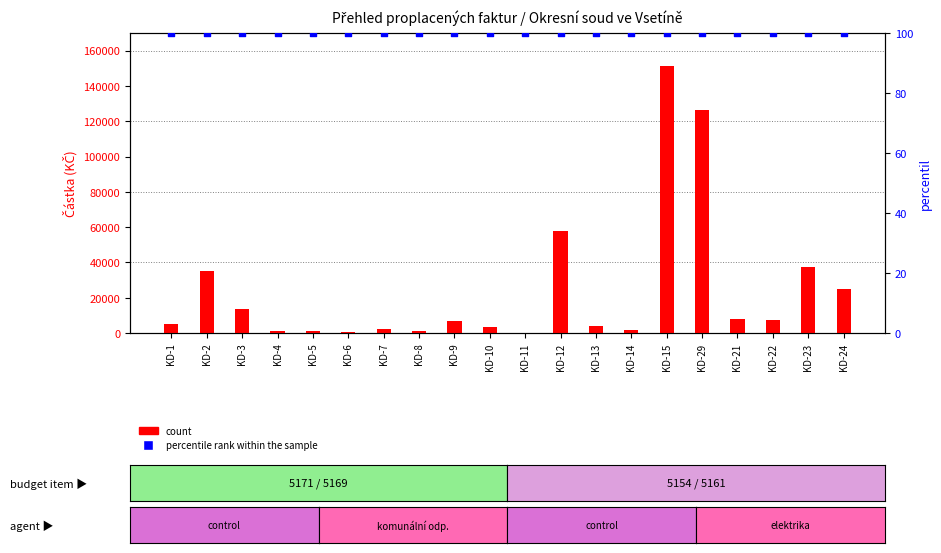

Is the value of percentile rank within the sample at KD-5 greater than the value of count at KD-21?

No